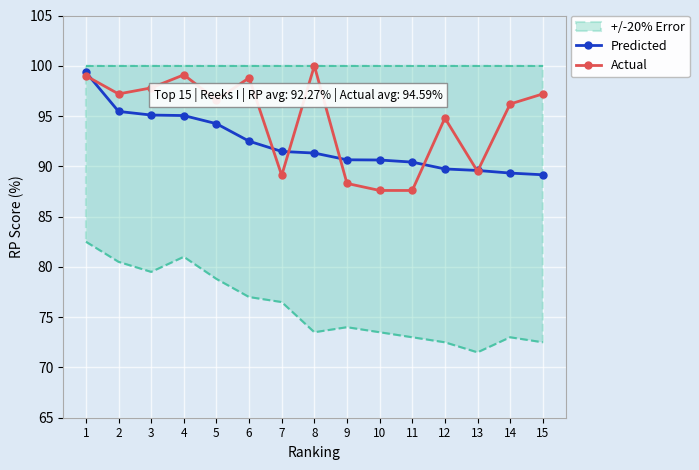

List the series in order of their peak value, highest first.

Actual, Predicted, +/-20% Error